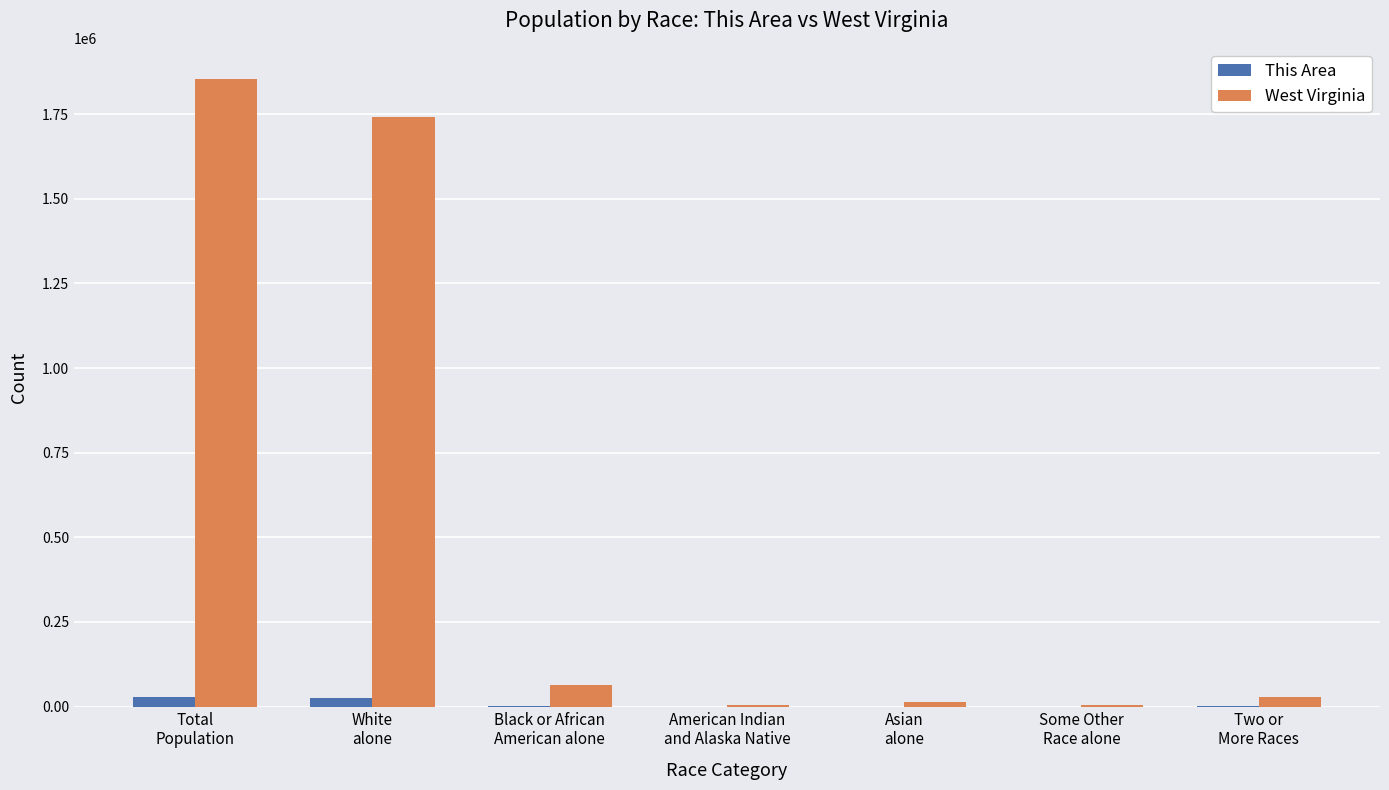

Are the bars grouped side by side (vs. stacked)?

Yes